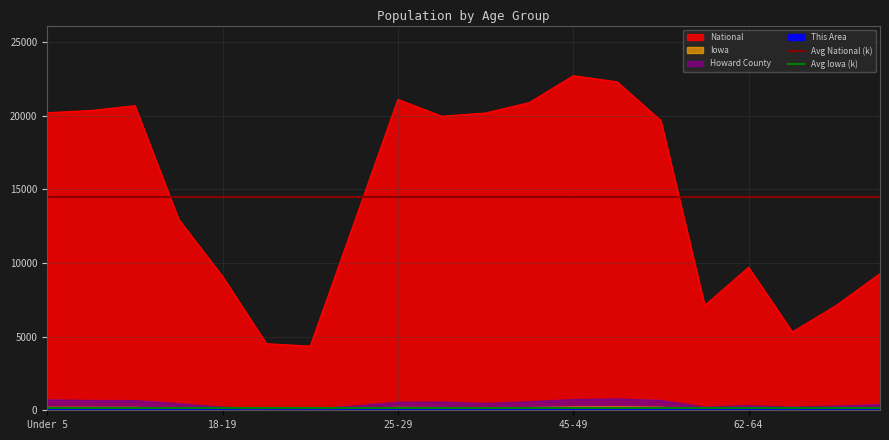

The value of Avg Iowa (k) at 18-19 is 245.1. True or false?

False